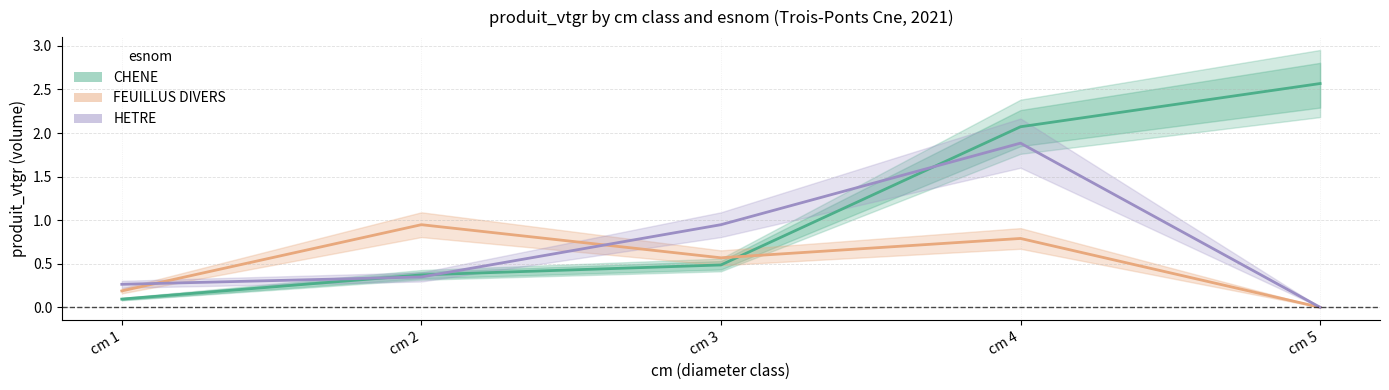

Which series has the largest total across all categories?

CHENE